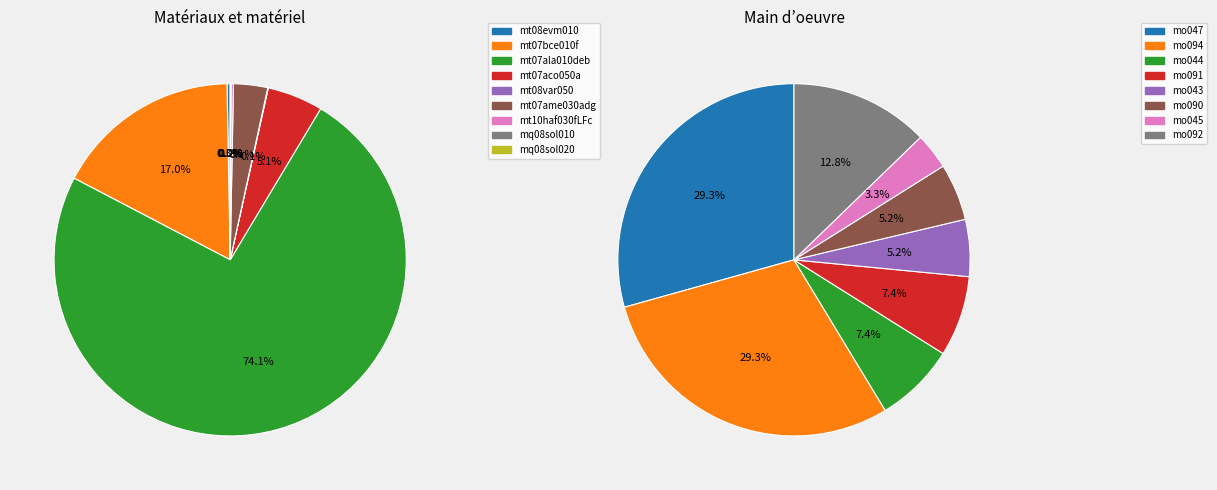

Is the sum of mt08var050 and mo092 greater than half?

No